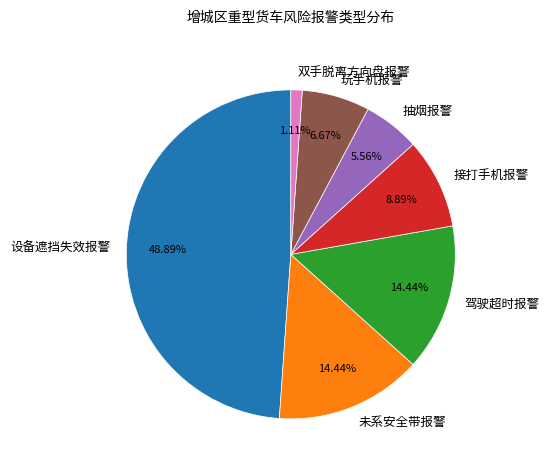

What percentage is the 玩手机报警 slice, to the nearest percent?

7%